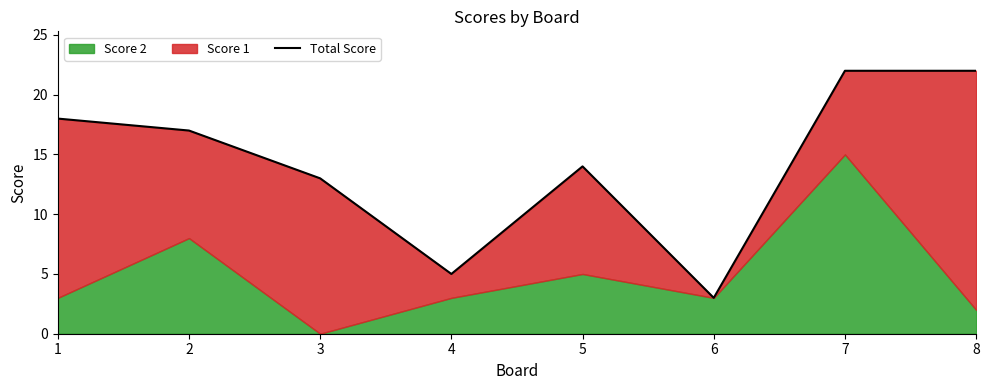

Approximately how many times larger is the value at 6 compared to 8?

0.1